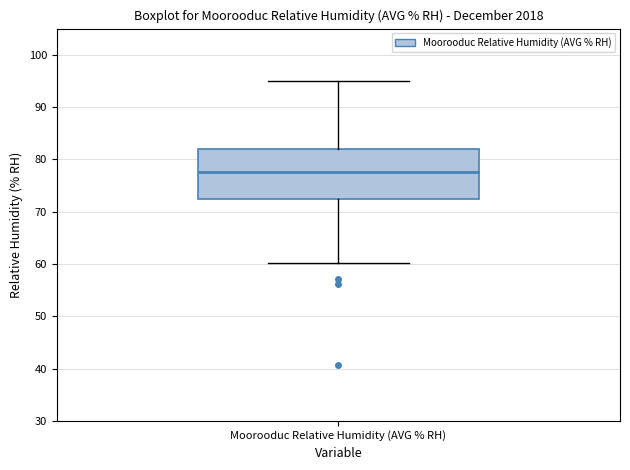

Where is the upper edge of the box for Moorooduc Relative Humidity (AVG % RH) on the y-axis? The values are not printed on the chart, so give them approximately, as read against the axis.

82